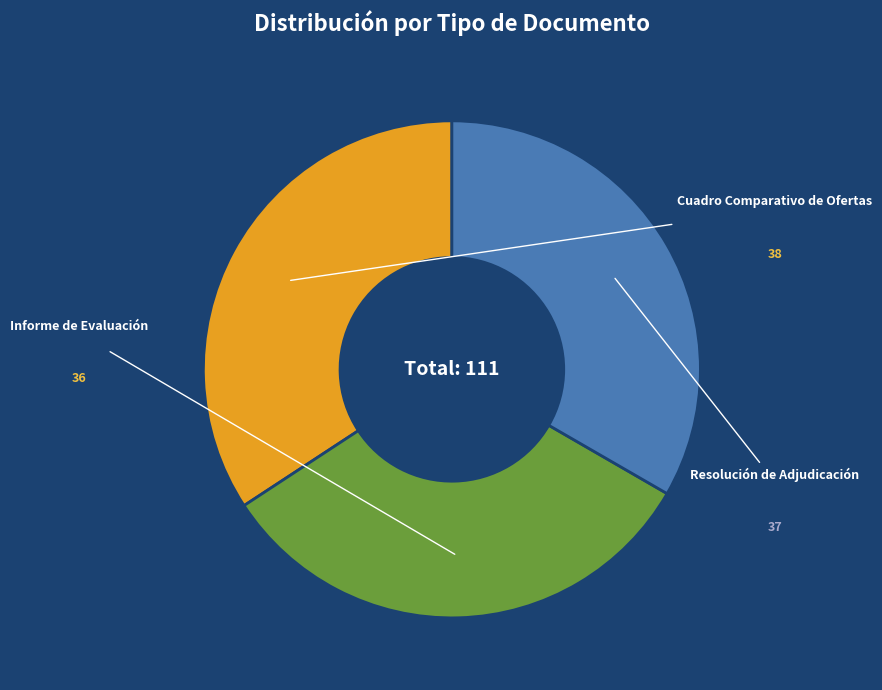

To the nearest percent, what portion does Resolución de Adjudicación represent?

33%